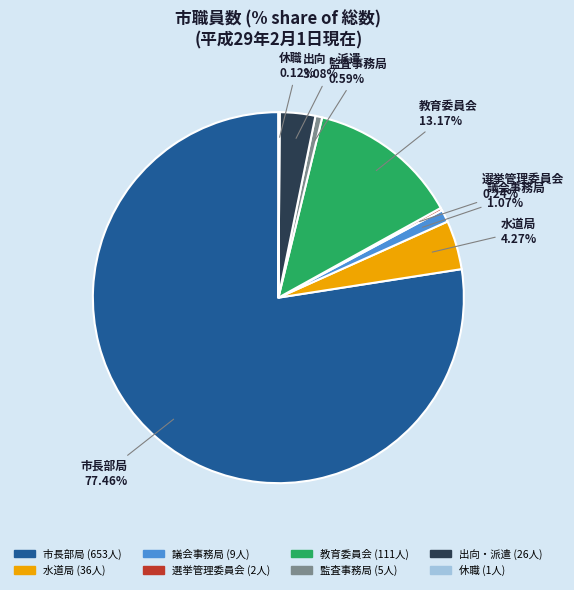

Do 出向・派遣 and 議会事務局 together represent more than half of the pie?

No